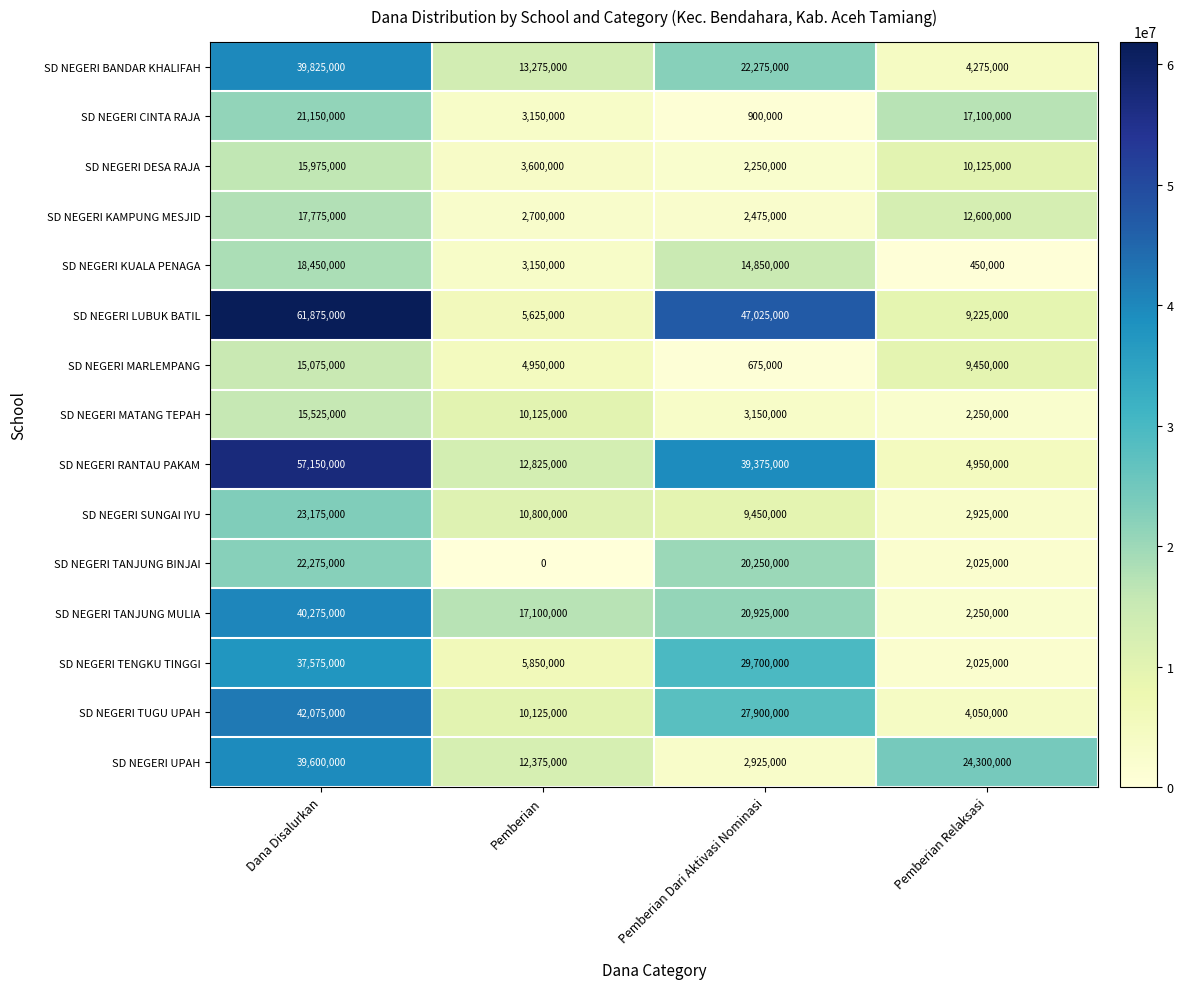

At which category is the sum across all series the highest?

Dana Disalurkan